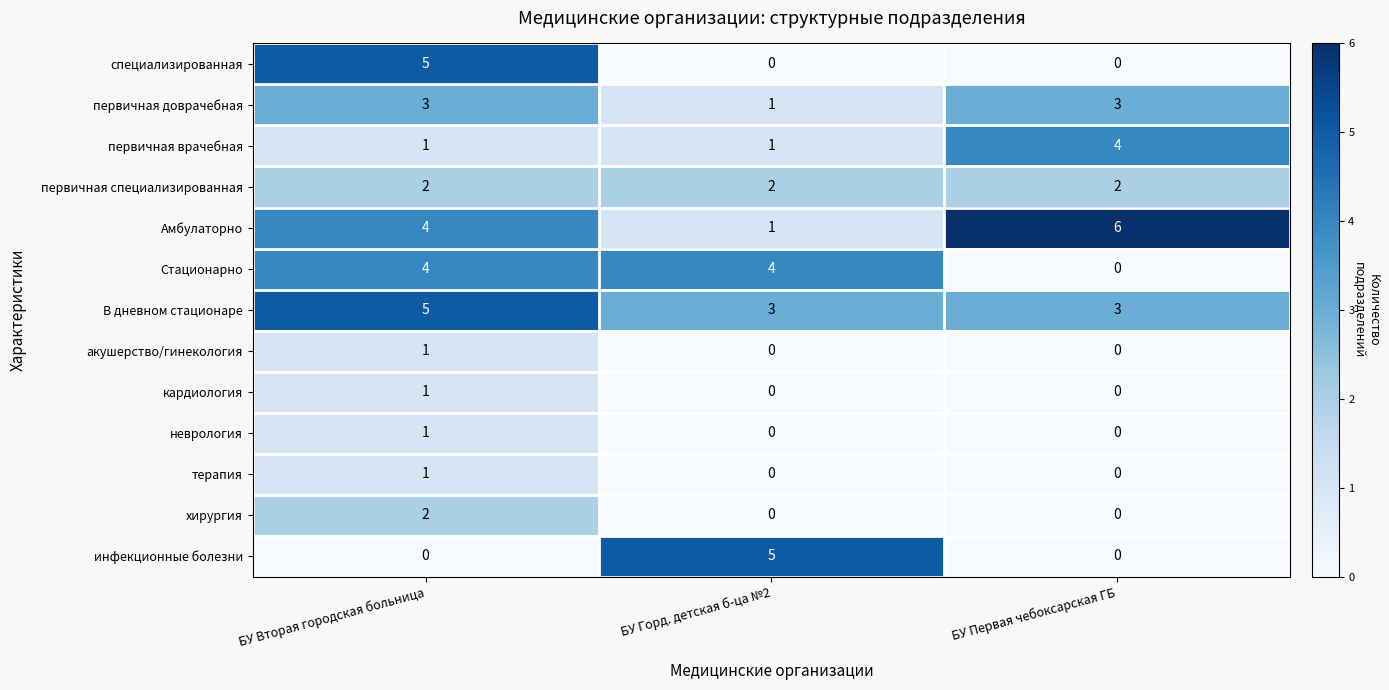

What is the difference between the highest and lowest values at БУ Вторая городская больница?

5